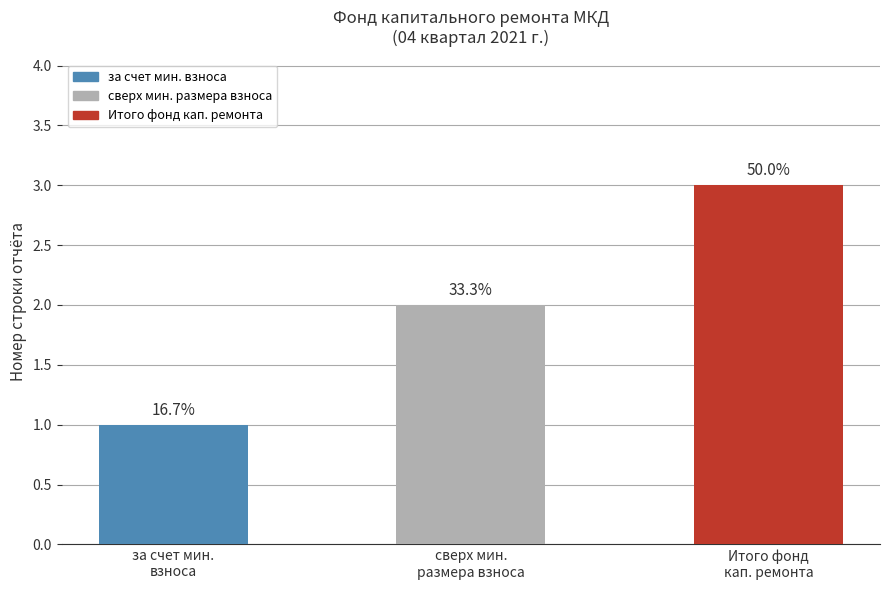

What is the smallest value displayed?

1